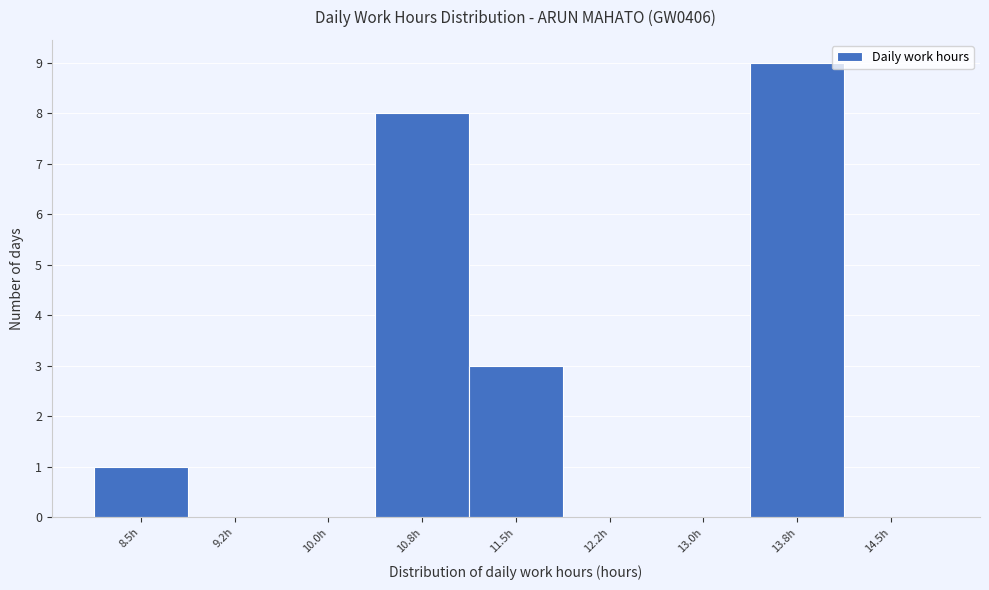

Reading right to left, what are all the values shown in this chart?

14.5h=0	13.8h=9	13.0h=0	12.2h=0	11.5h=3	10.8h=8	10.0h=0	9.2h=0	8.5h=1